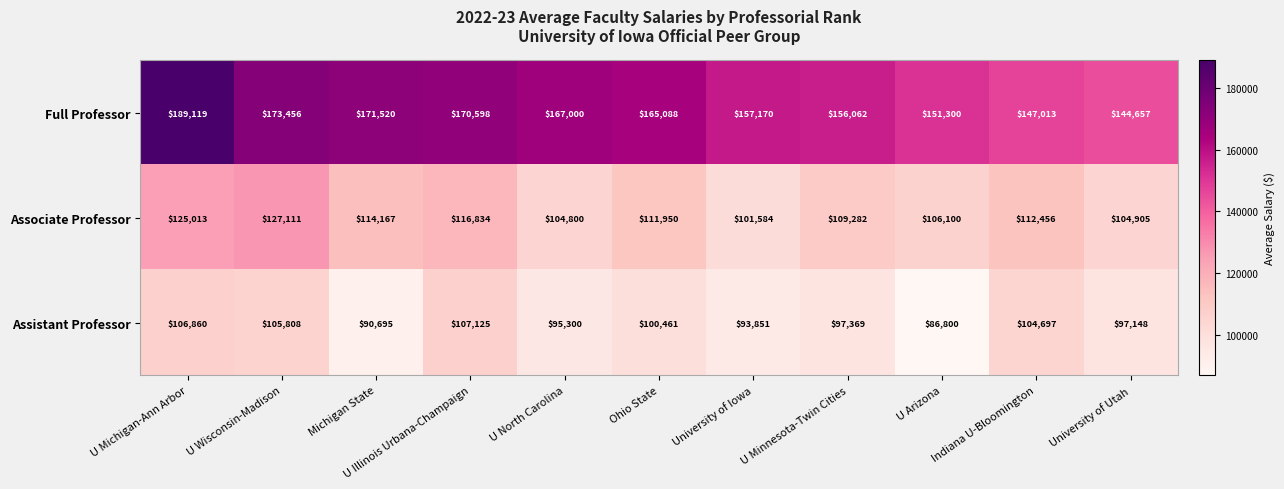

Which series has the largest total across all categories?

Full Professor